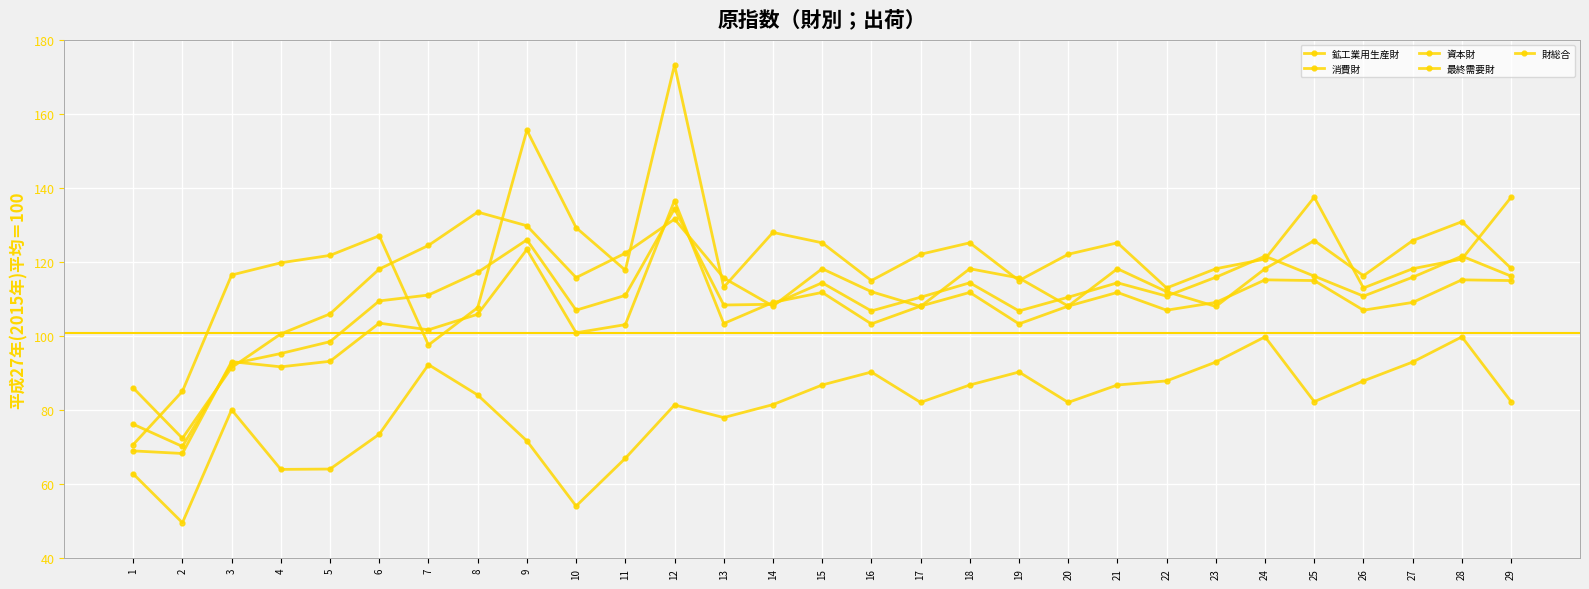

What is the value of the 鉱工業用生産財 point at the 10th from the left?

115.8